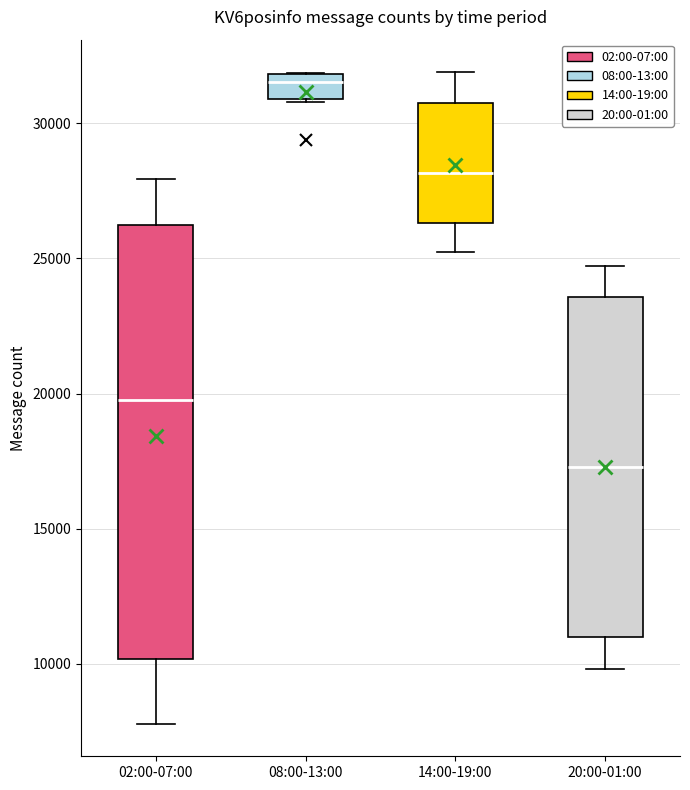

Which box's median line is the lowest?

20:00-01:00